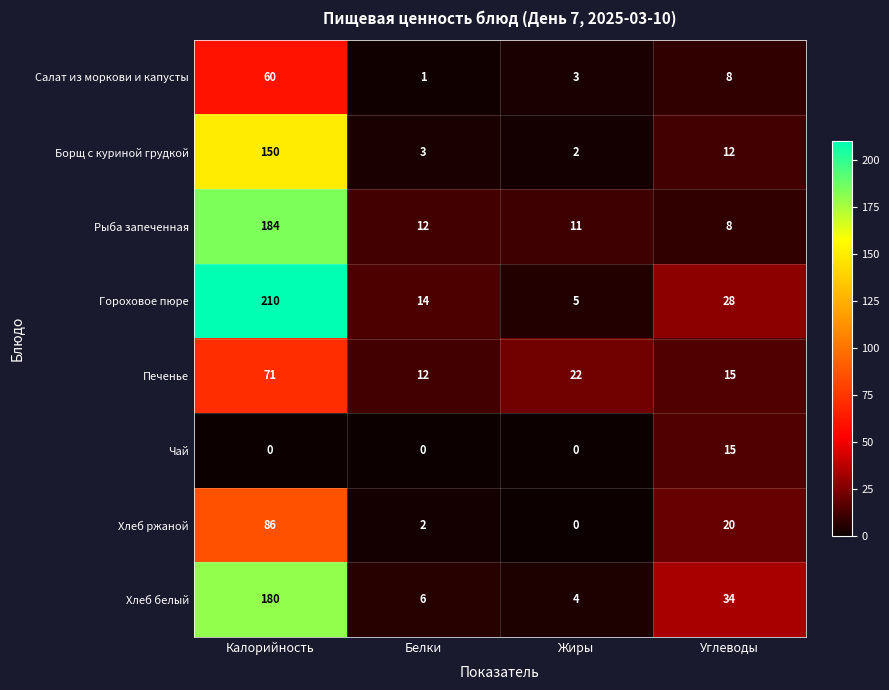

What is the difference between the maximum and second lowest values in the Хлеб ржаной series?

84